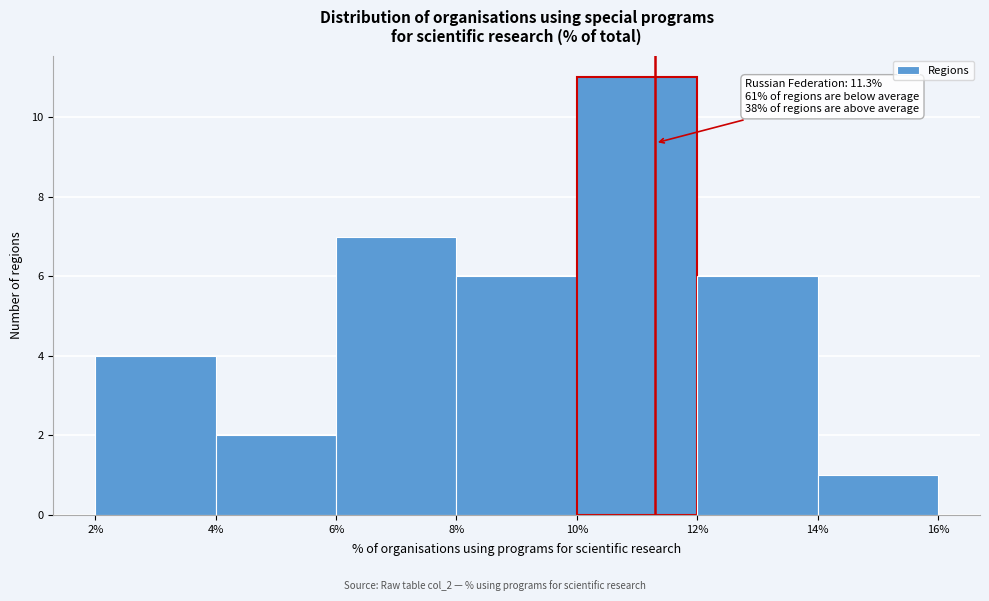

Which range on the x-axis has the tallest bar?

10% to 12%